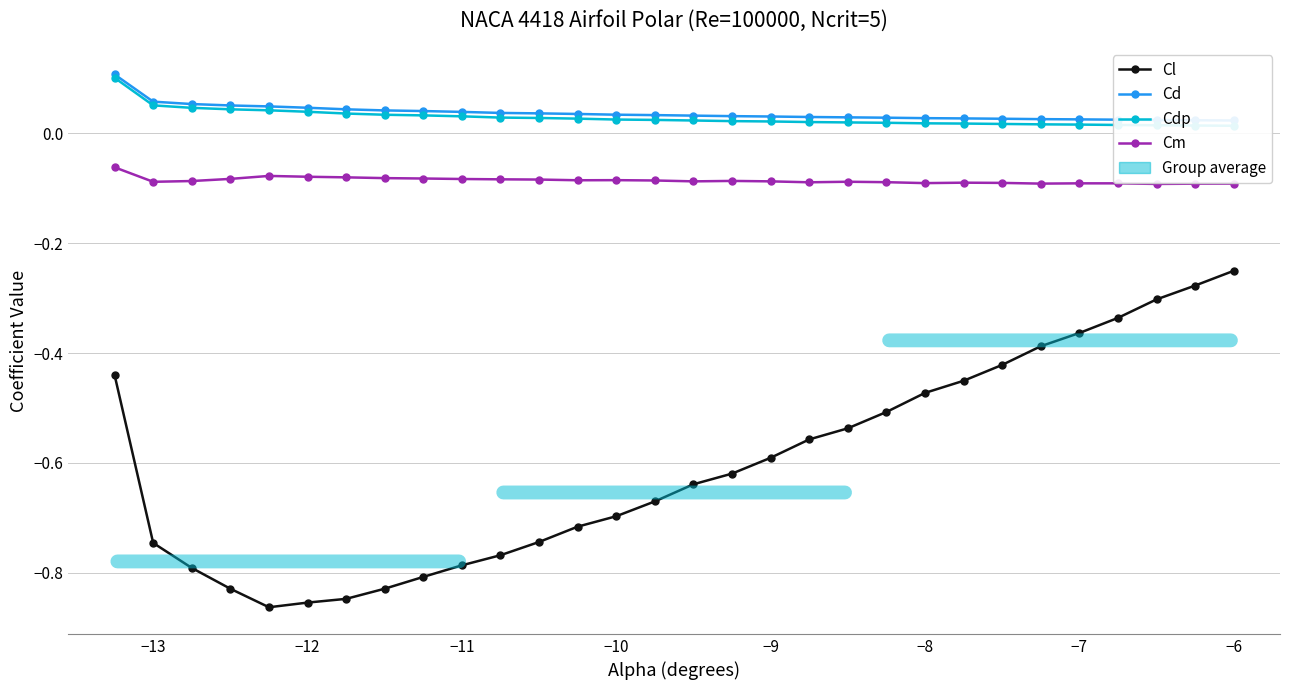

How many series are shown in this chart?

4